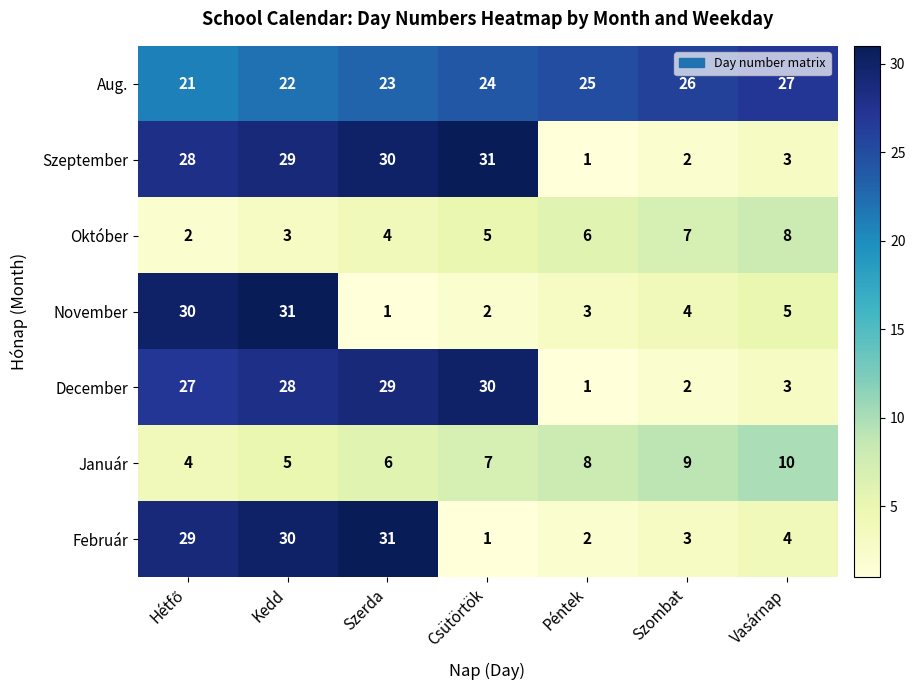

Which series changed the most between Szerda and Csütörtök?

Február